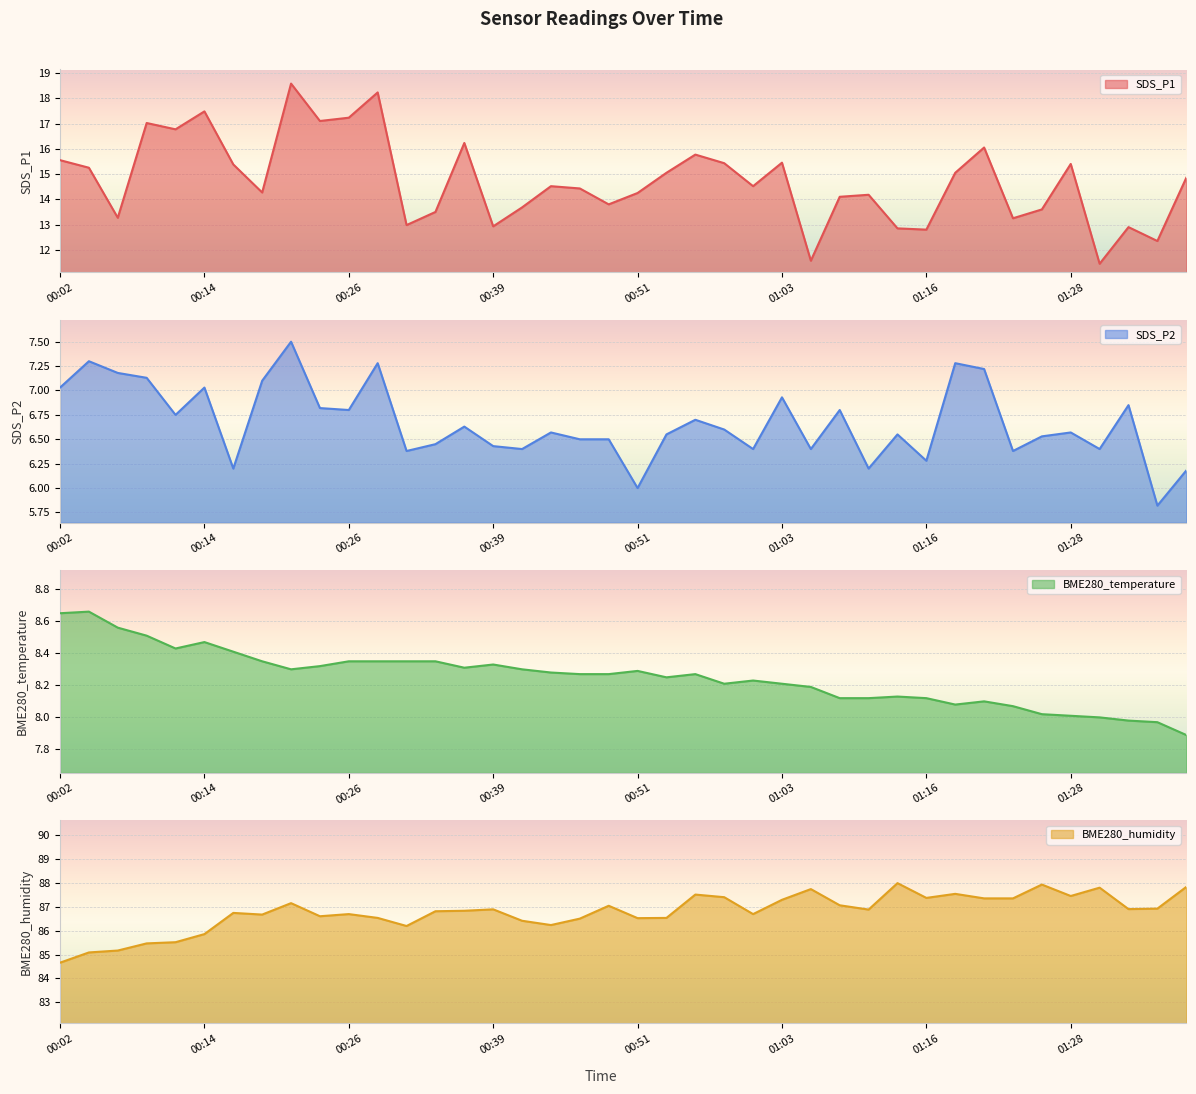

What is the lowest value of the SDS_P2 series?

5.8